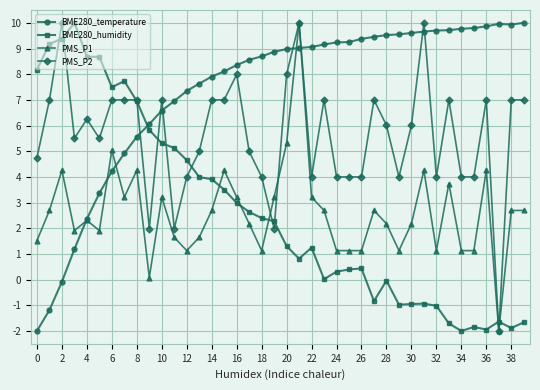

Which series has the largest total across all categories?

BME280_temperature